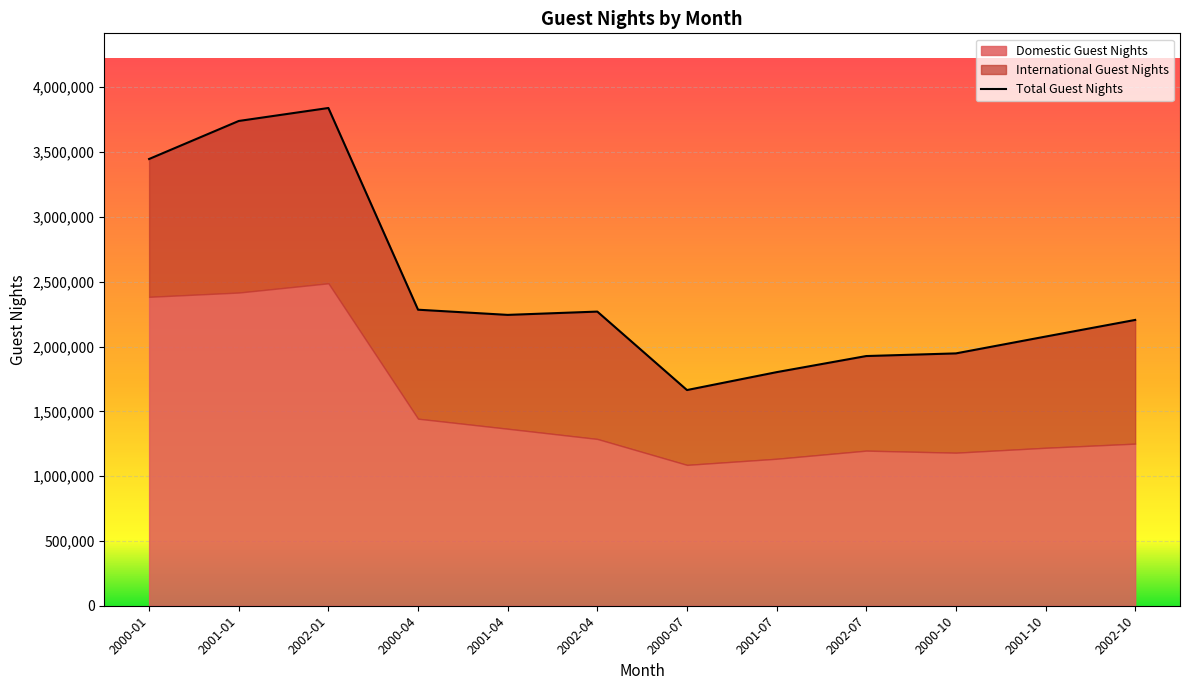

What is the ratio of the value at 2000-10 to the value at 2002-04?

0.9